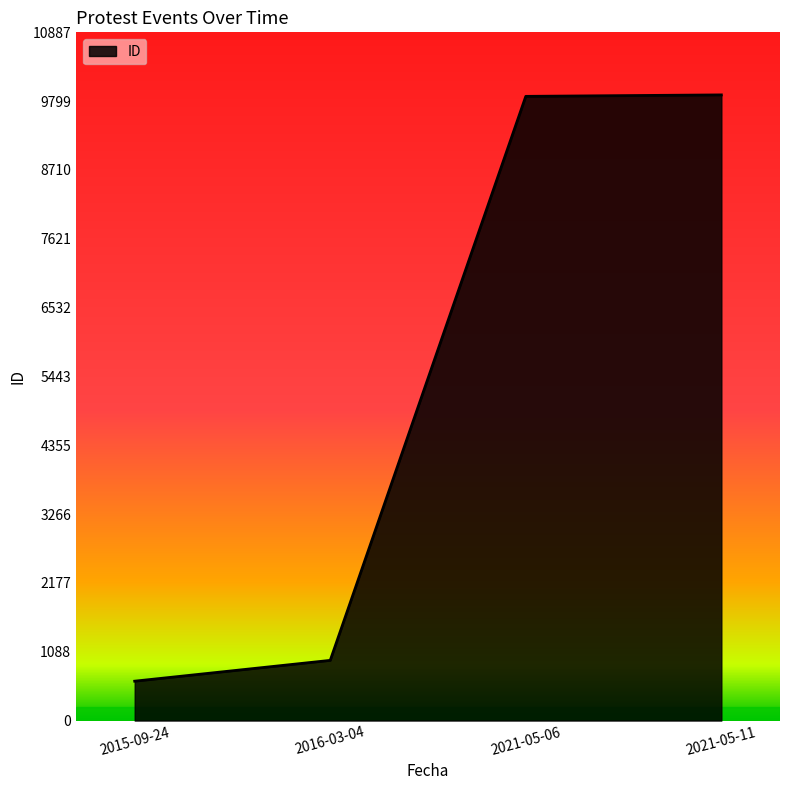

What is the change in value from 2016-03-04 to 2021-05-11?

+8946